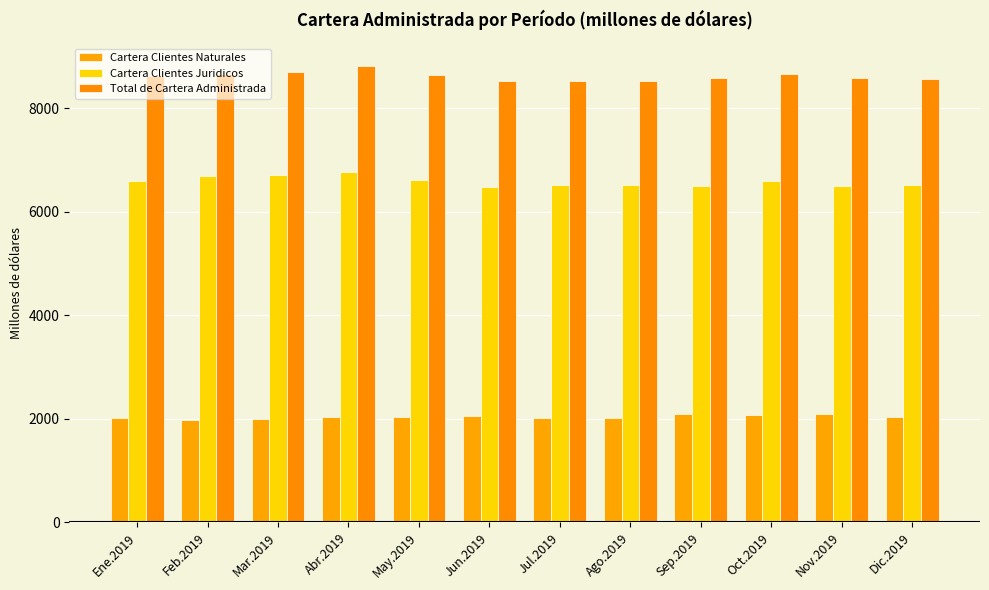

At how many categories does at least one series exceed 4868?

12